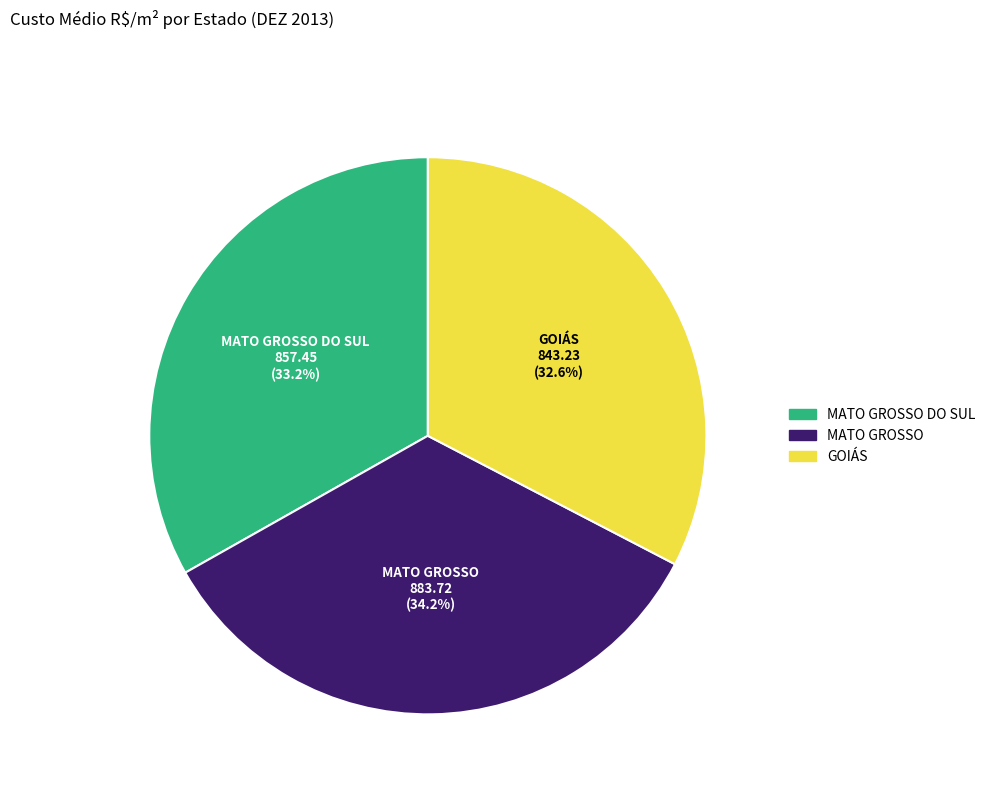

Does any single category account for the majority?

No